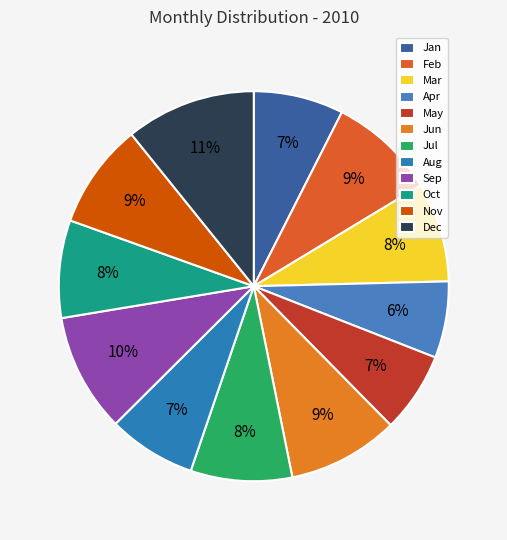

Is there any slice that represents more than half of the pie?

No